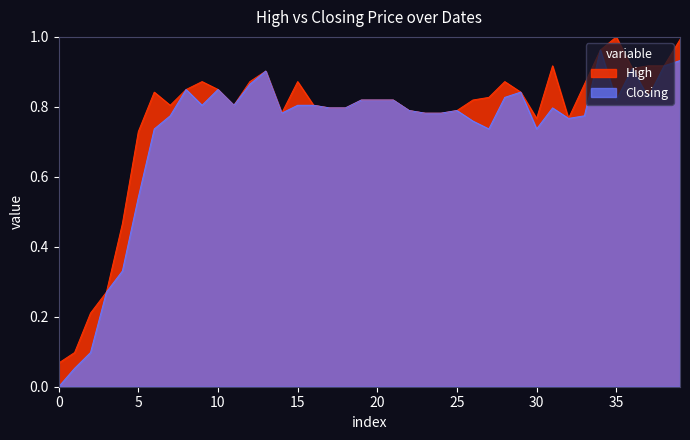

How many interior local peaks does the High series have?

7